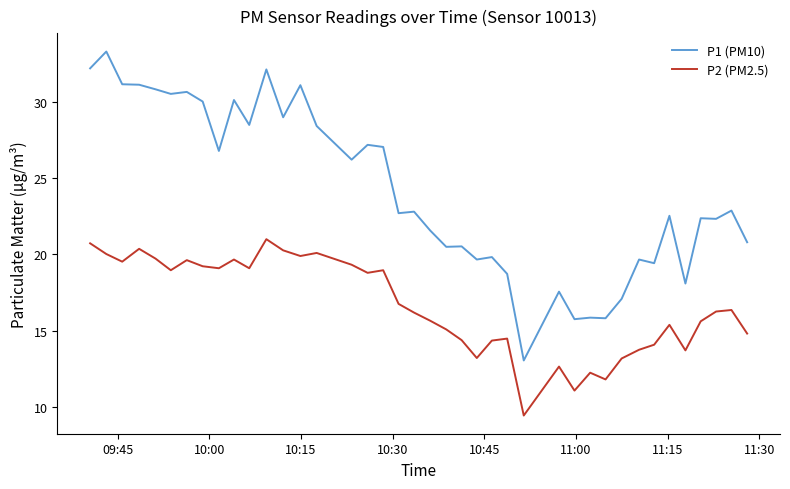

Which series has the largest total across all categories?

P1 (PM10)